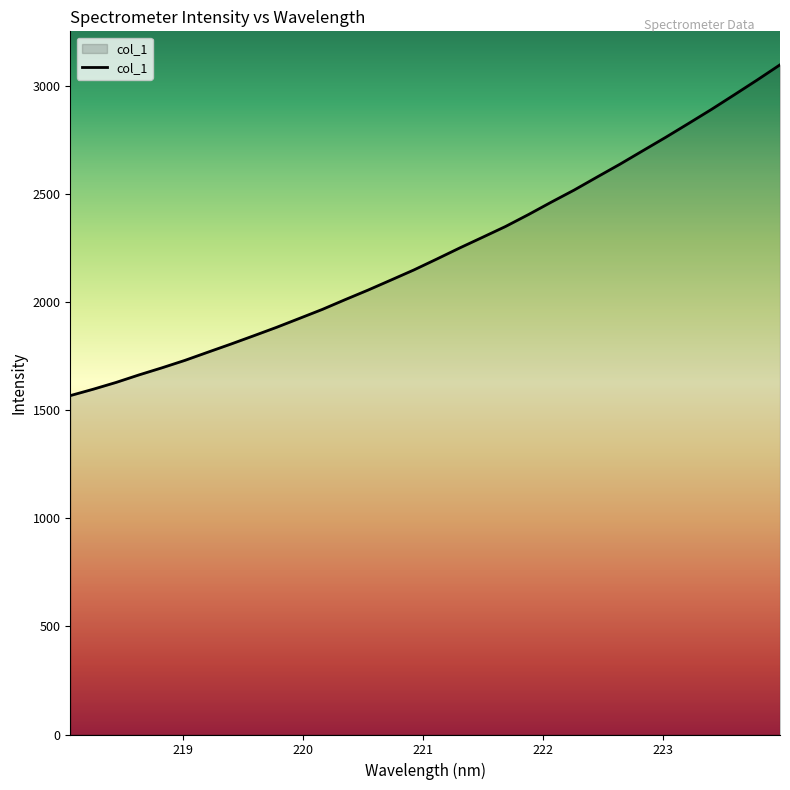

What is the difference between the maximum and minimum values?

1530.8